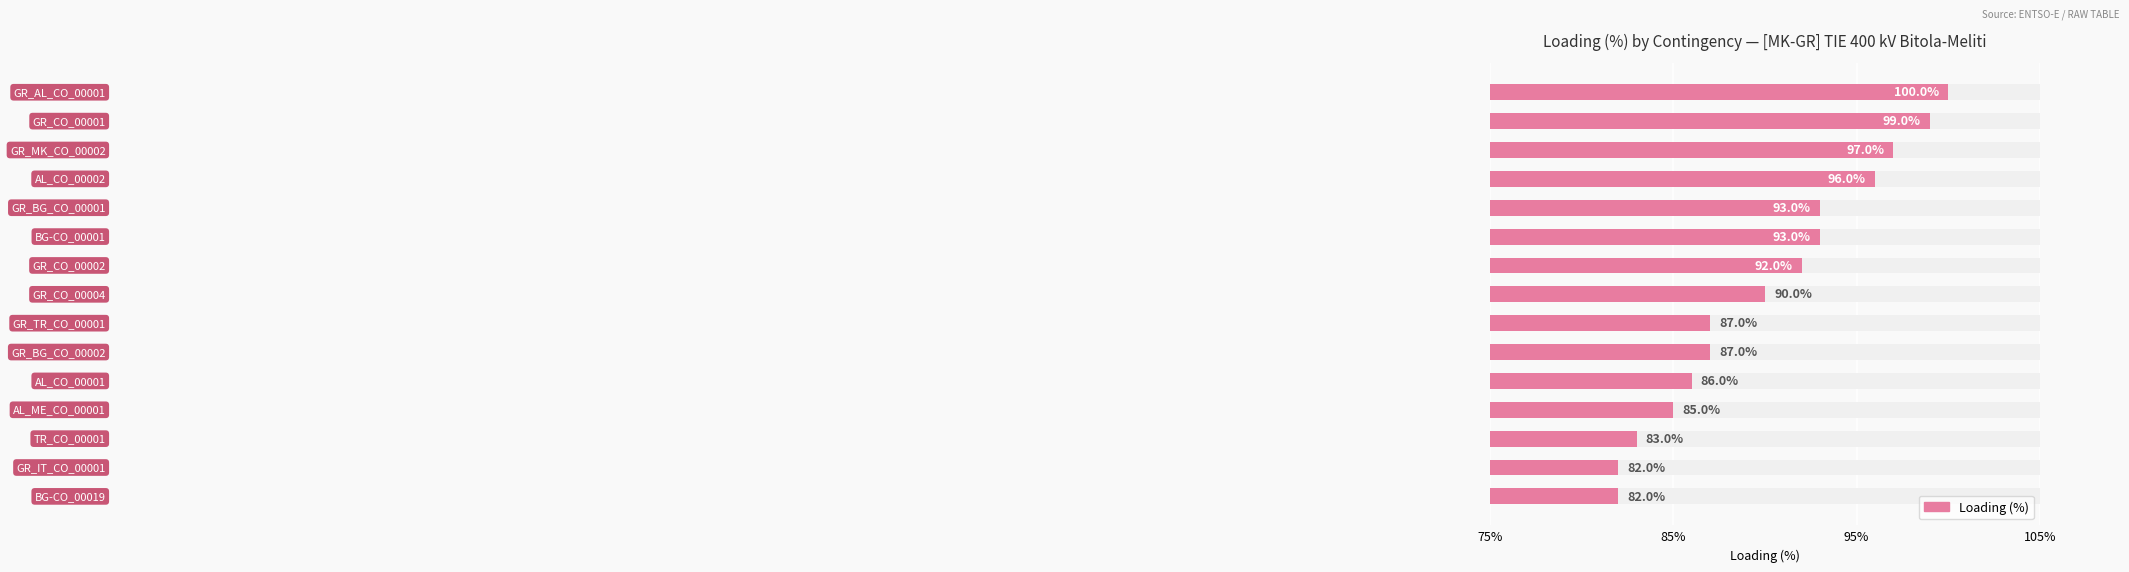

Approximately how many times larger is the value at 10 compared to 8?

1.0